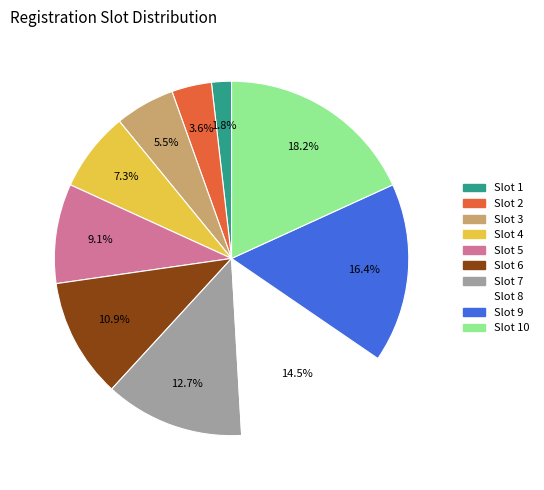

Does any single category account for the majority?

No